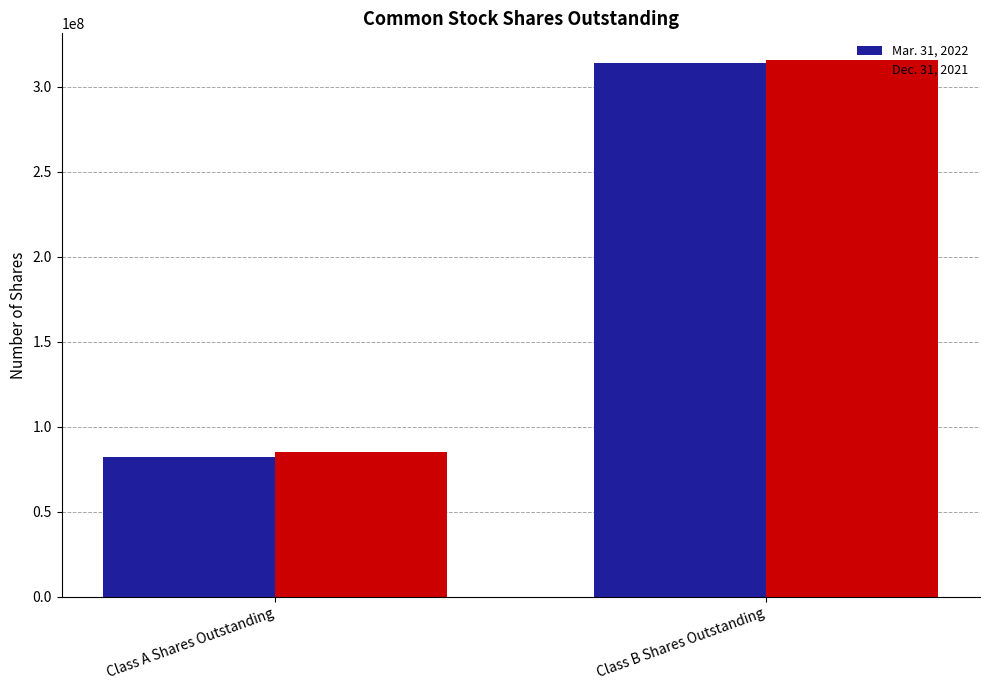

What is the minimum value shown in the chart?

82400000